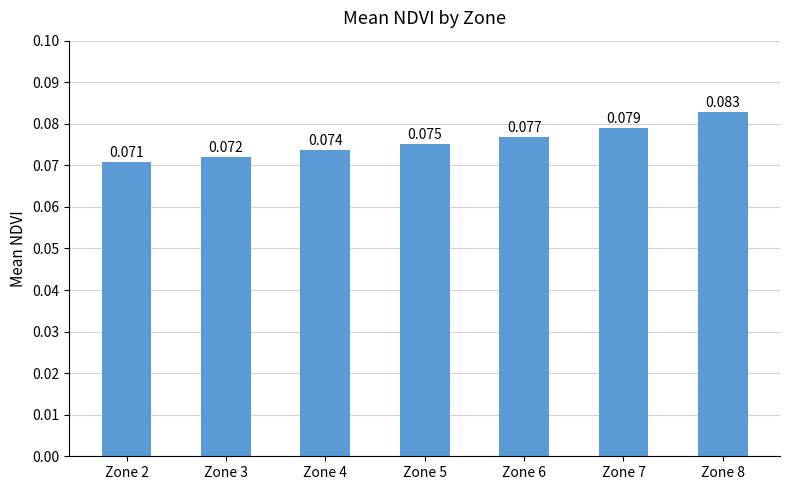

What is the smallest value displayed?

0.1